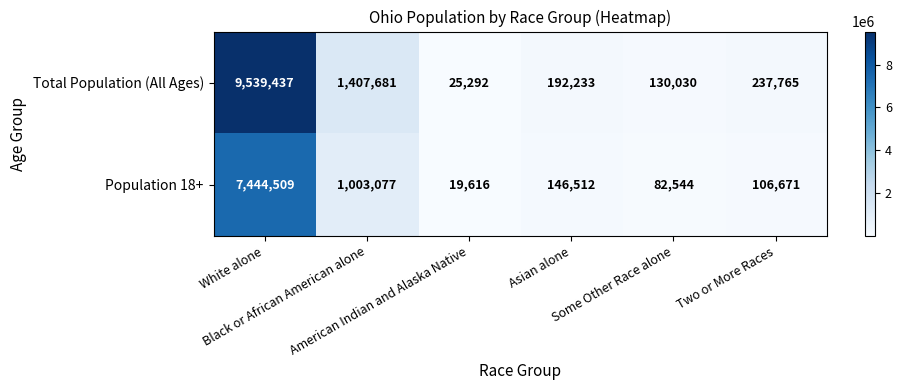

List the series in order of their peak value, lowest first.

Population 18+, Total Population (All Ages)